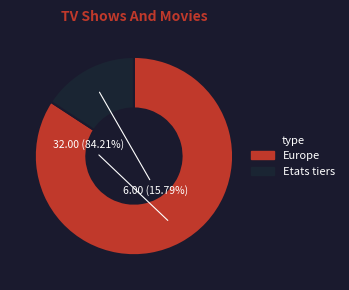

Rank the categories by value from highest to lowest.

Europe, Etats tiers